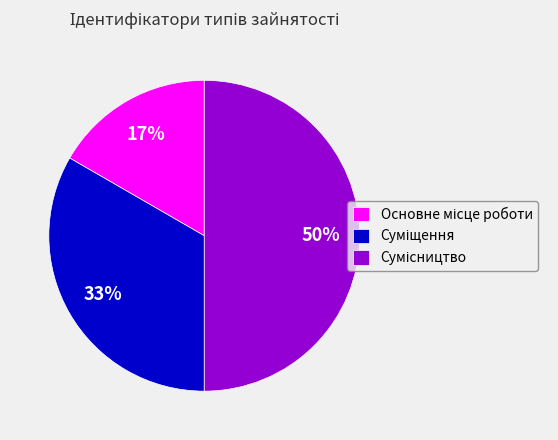

To the nearest percent, what is the difference between the largest and smallest slice percentages?

33%